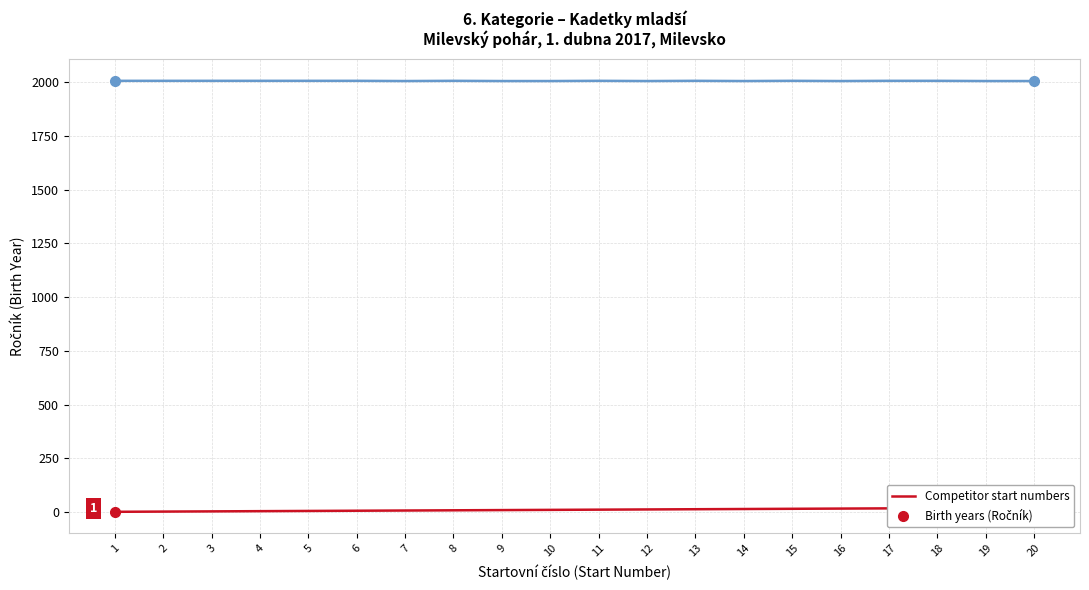

Is the value of Birth years (Ročník) at 1 greater than the value of Competitor start numbers at 6?

Yes